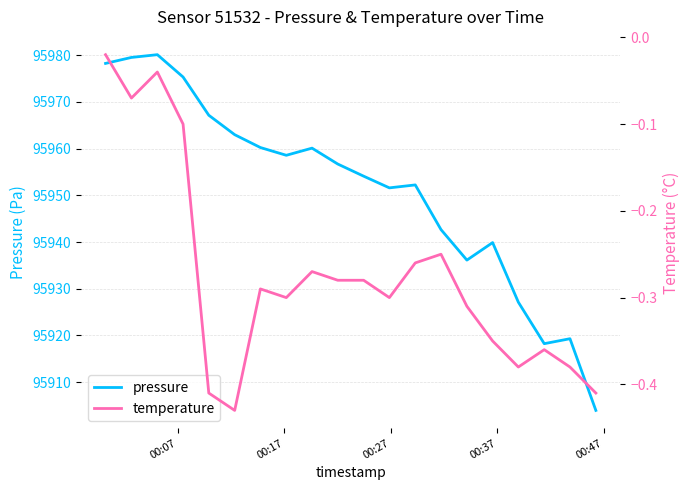

What is the maximum value for pressure?

95980.1